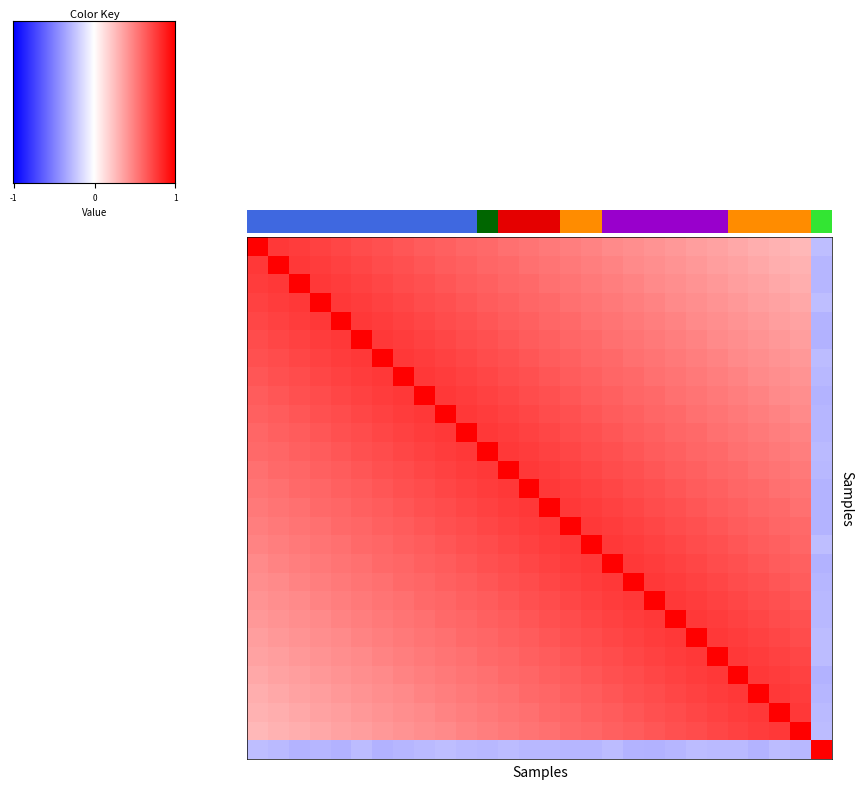

At how many categories does at least one series exceed 0?

28